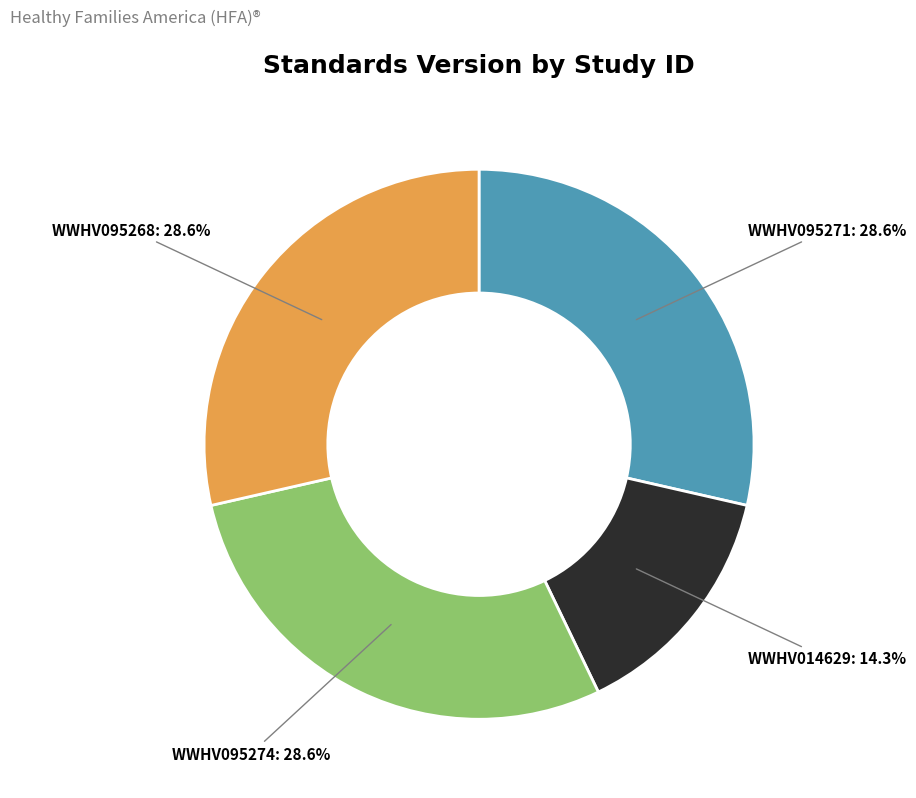

What percentage is the WWHV095274 slice, to the nearest percent?

29%